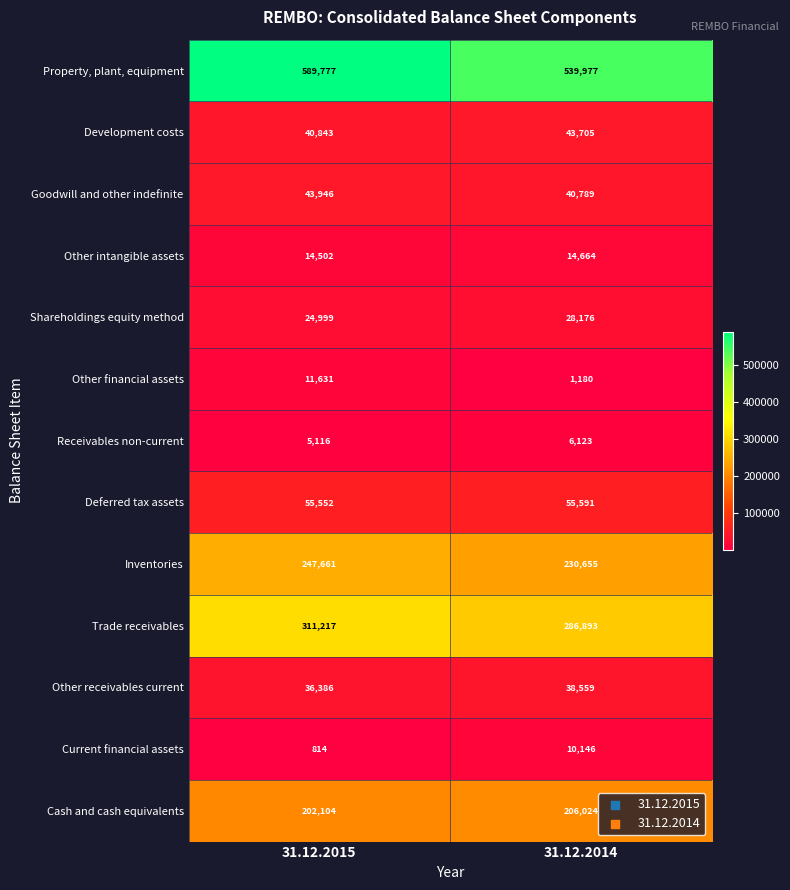

What is the difference between the highest and lowest values at 31.12.2014?

538797